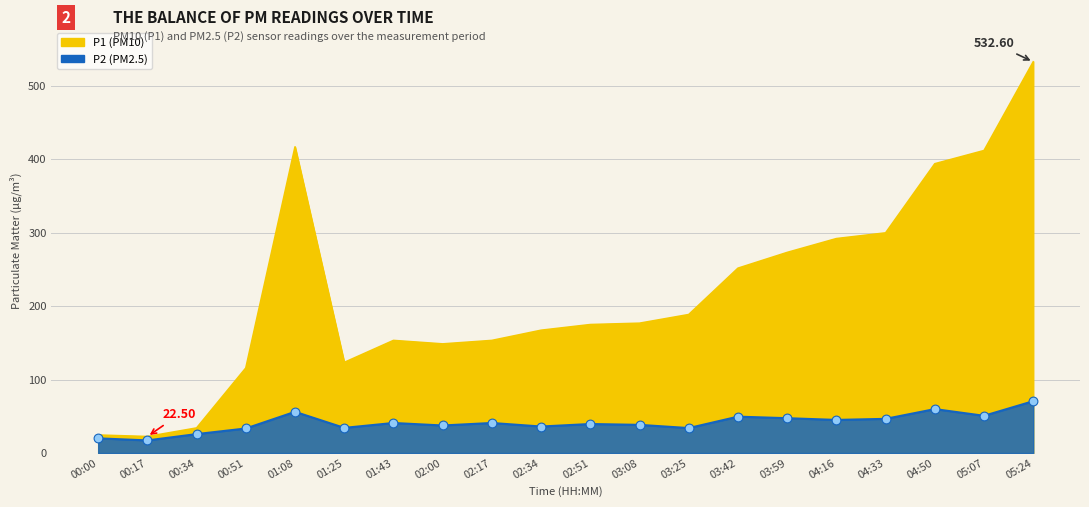

What are all the series names shown in the legend?

P1, P2